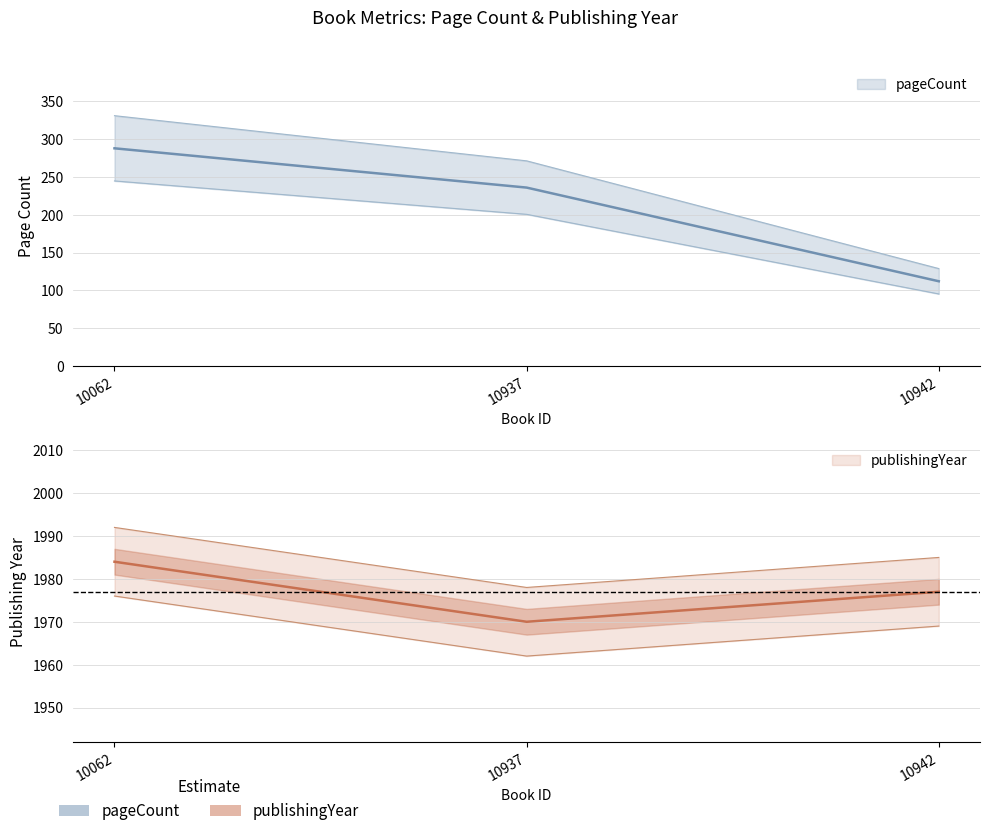

Reading left to right, list all the values displayed in this chart.

pageCount: 288	236	112
publishingYear: 1984	1970	1977